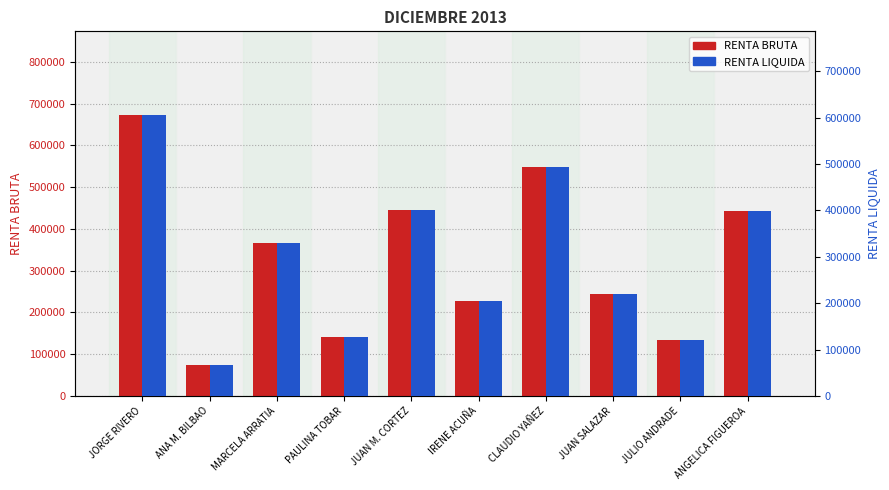

What is the maximum value for RENTA BRUTA?

671647